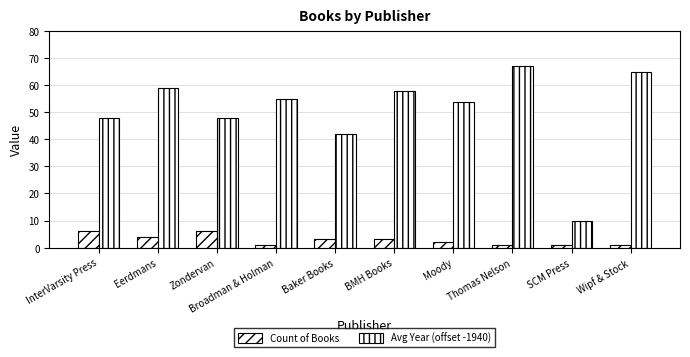

Reading right to left, transcribe all the data shown in this chart.

Count of Books: 1	1	1	2	3	3	1	6	4	6
Avg Year (offset -1940): 65	10	67	54	58	42	55	48	59	48